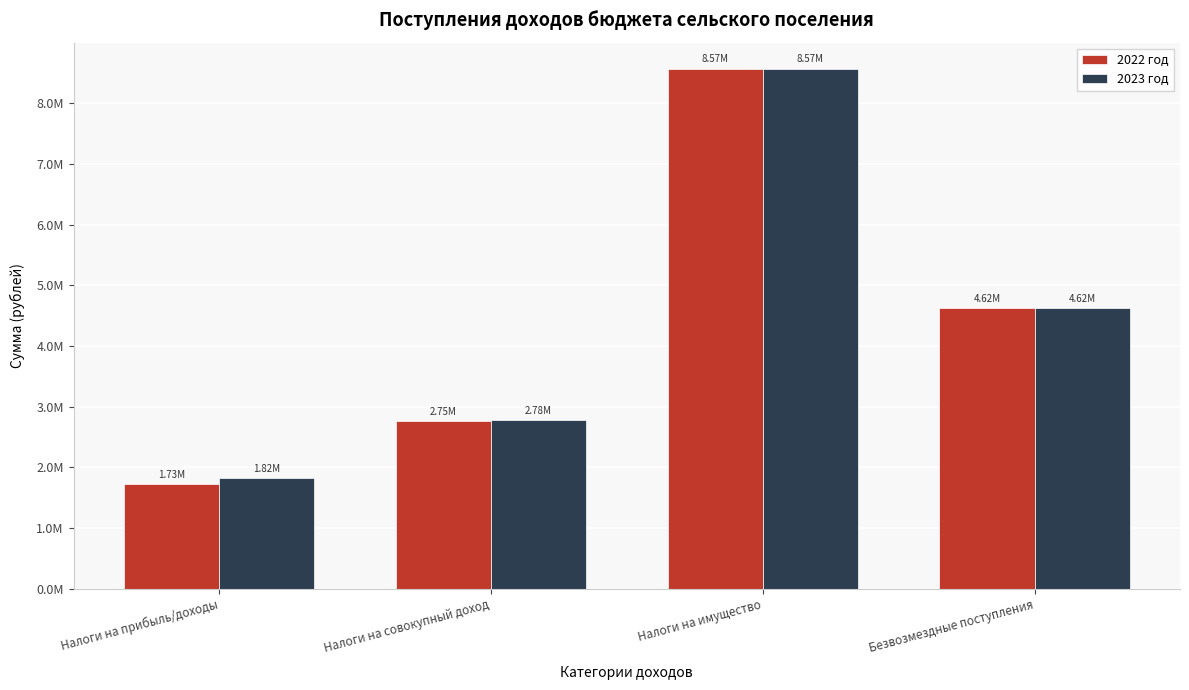

Are the bars horizontal?

No